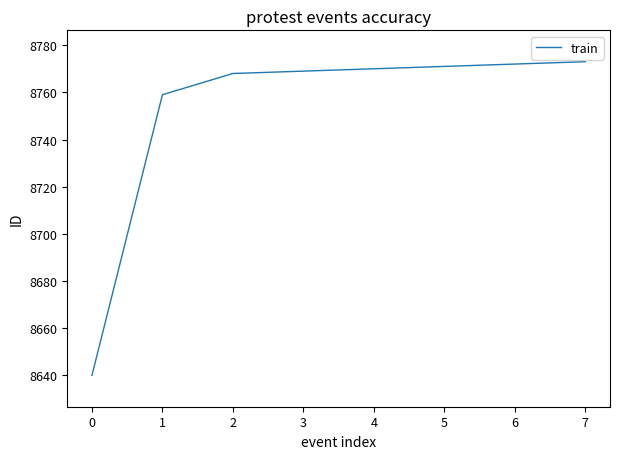

What is the sum of the values at 3 and 6?

17541